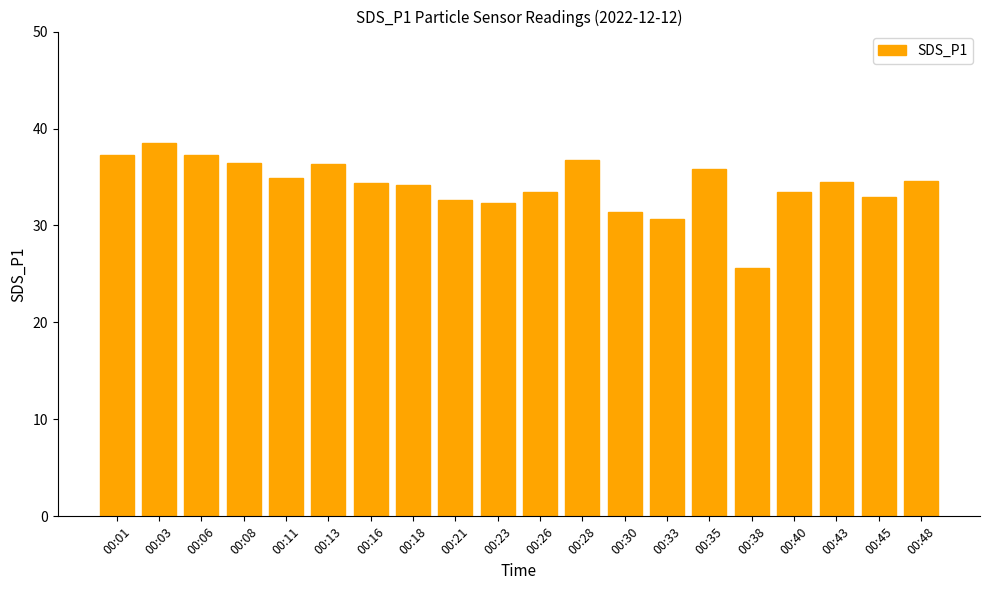

Between 00:28 and 00:40, which is larger?

00:28